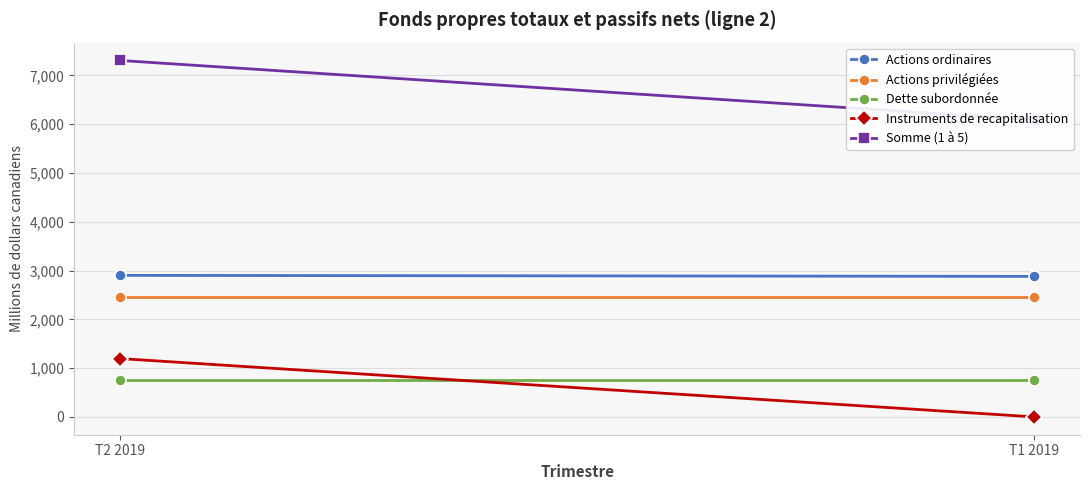

How many lines are shown in the chart?

5